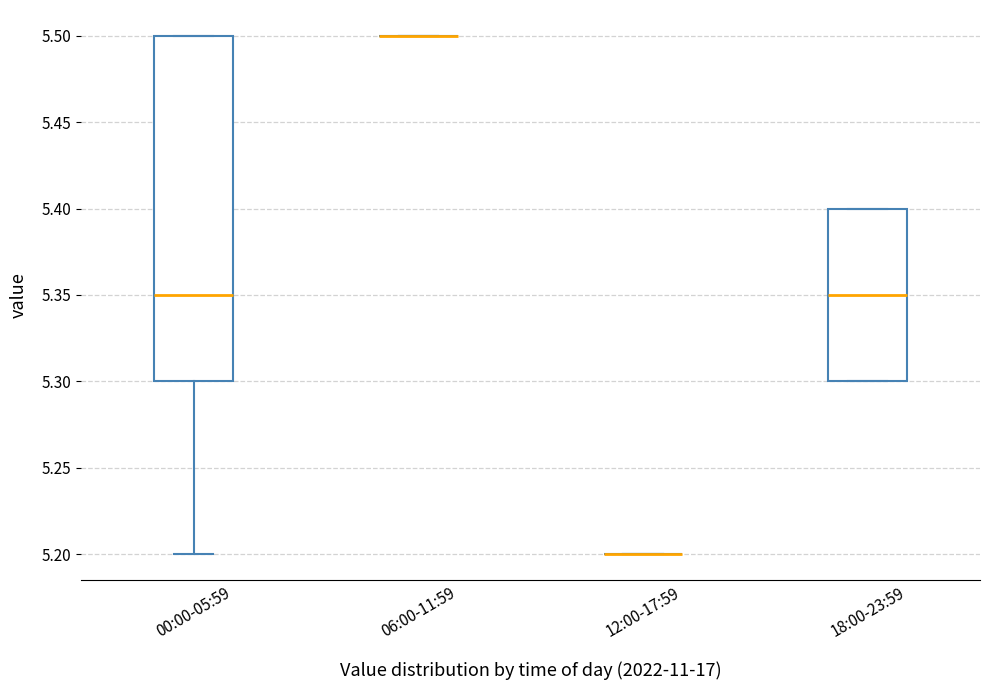

Reading left to right, transcribe this box plot: for each box, give where its median line is, the range the box spans, and where its two whiskers end, as read against the y-axis. The values are not printed on the chart, so give them approximately, as read against the axis.

00:00-05:59: median 5.35, box 5.30 to 5.50, whiskers 5.20 to 5.50
06:00-11:59: box collapsed to a line at 5.50, whiskers 5.50 to 5.50
12:00-17:59: box collapsed to a line at 5.20, whiskers 5.20 to 5.20
18:00-23:59: median 5.35, box 5.30 to 5.40, whiskers 5.30 to 5.40